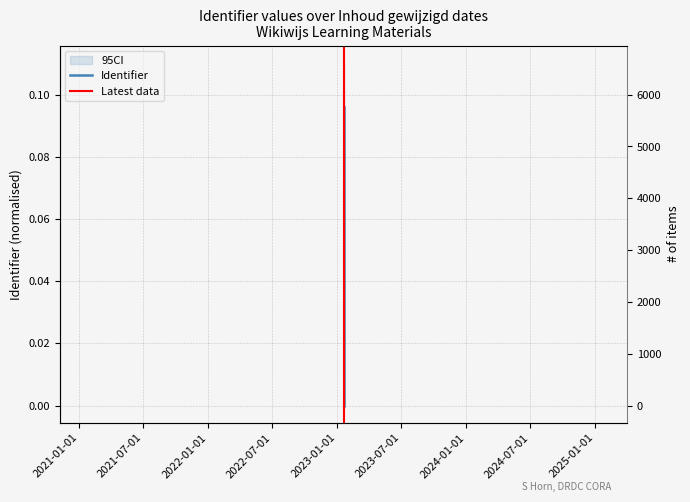

True or false: the data shows 0.0 at 2023-01-18 14:12:09.

False